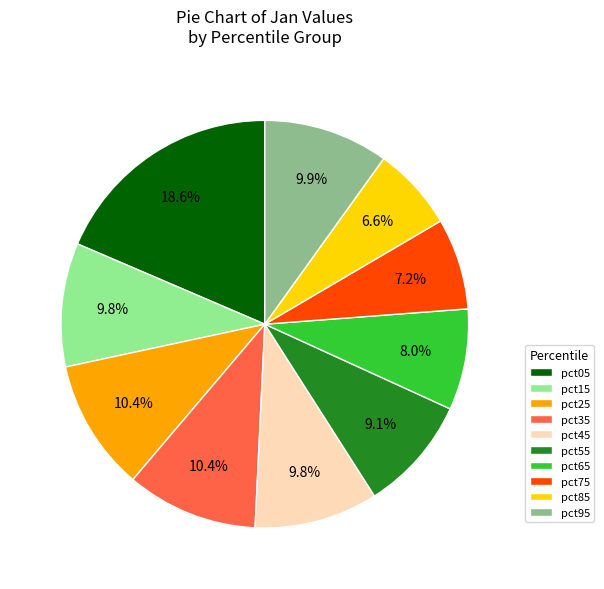

To the nearest percent, what percentage of the pie is pct65?

8%